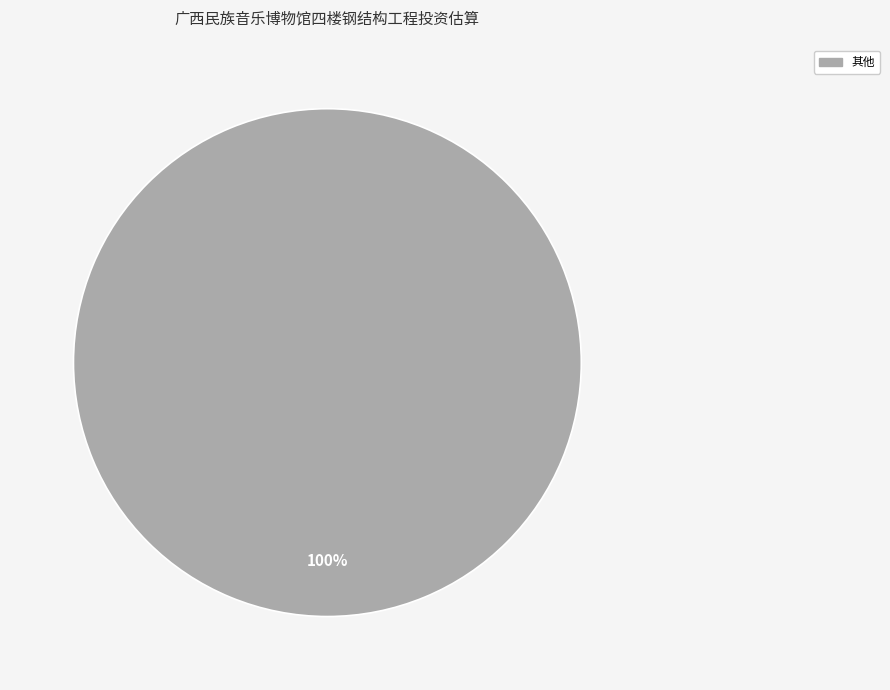

Does any single category account for the majority?

Yes